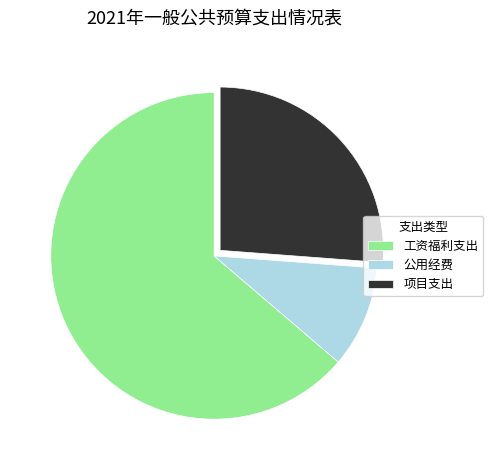

Between 公用经费 and 项目支出, which is larger?

项目支出